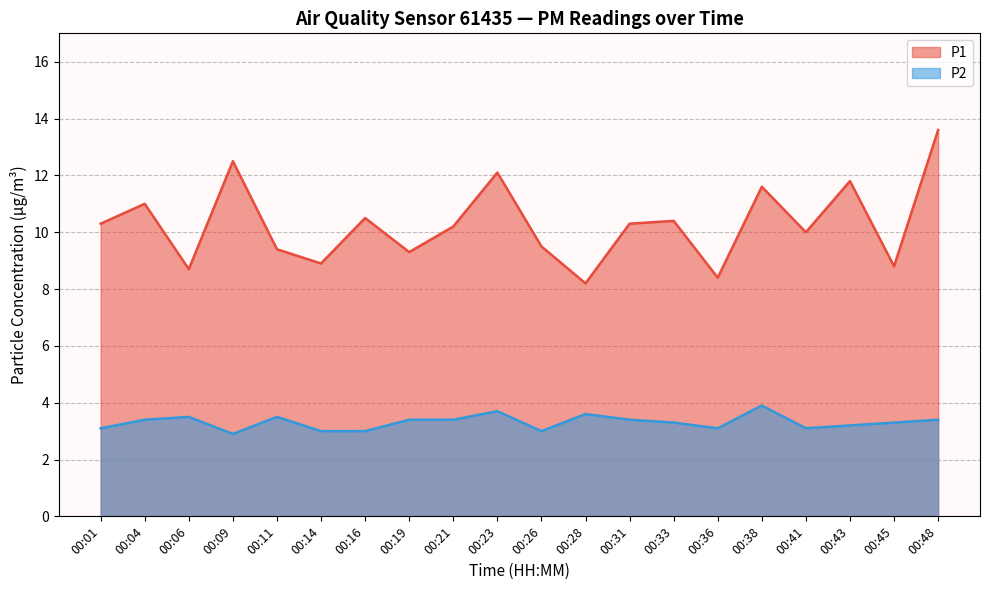

At 00:01, list the series in order from smallest to largest.

P2, P1